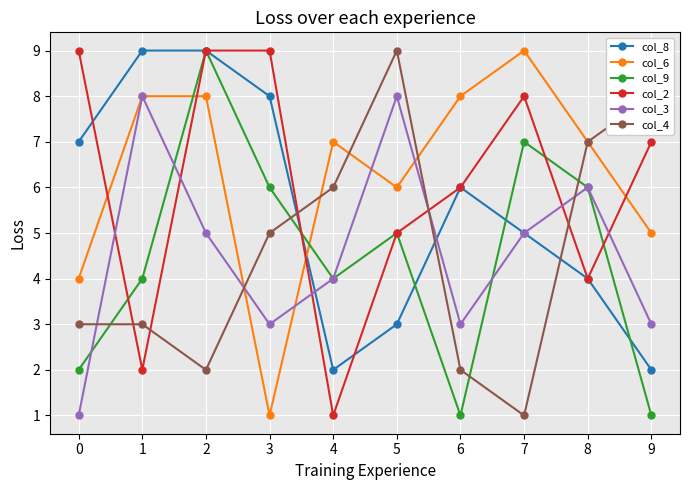

In col_4, how many points are lower than both neighbors (excluding endpoints)?

2